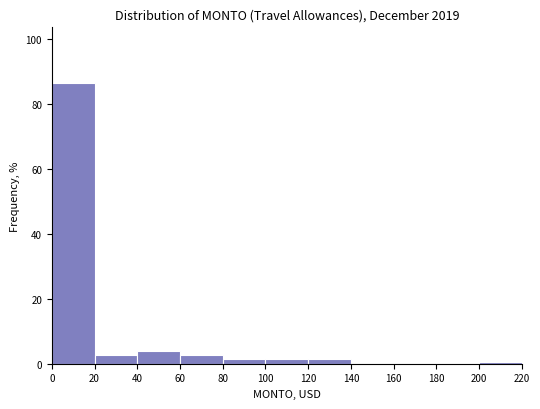

Over which range of the x-axis is the bar tallest?

0 to 20